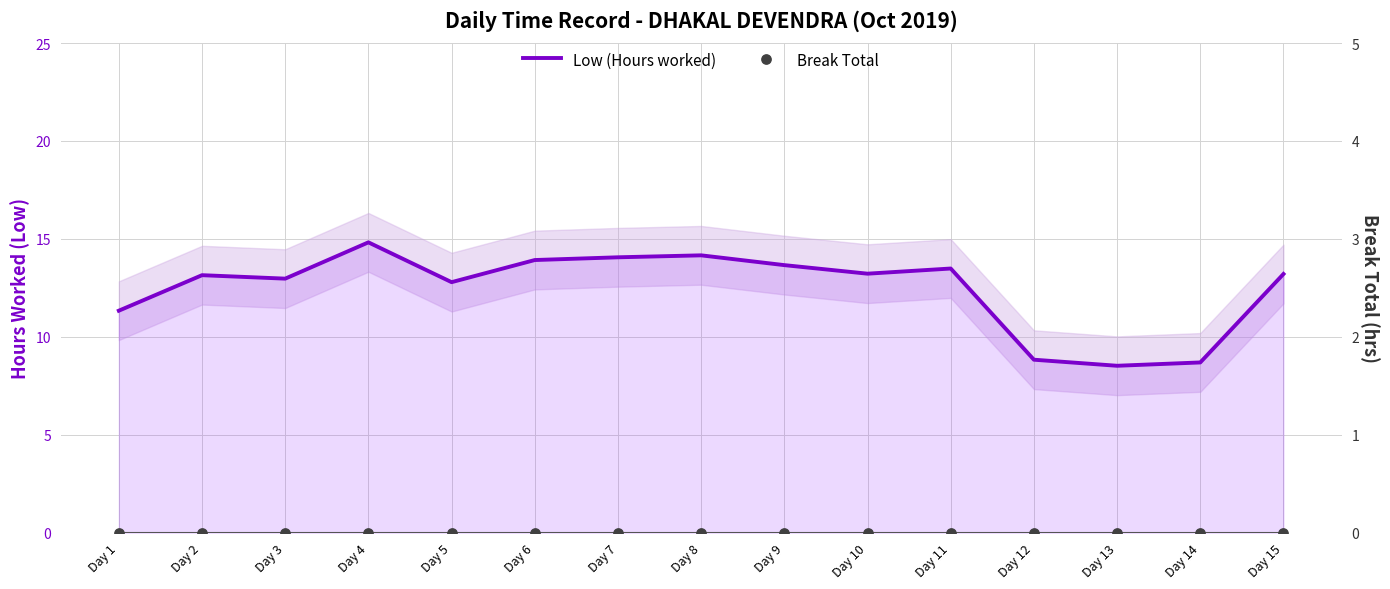

At how many categories does at least one series exceed 1?

15